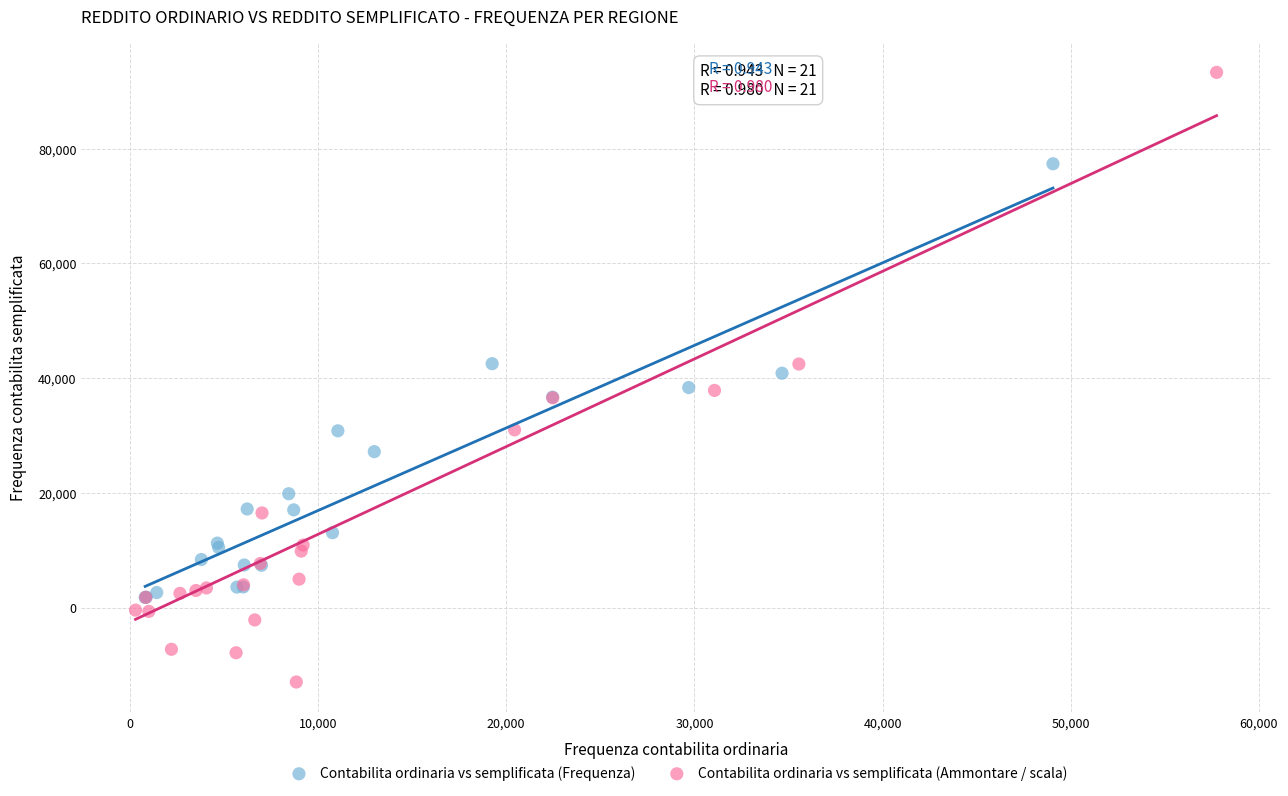

Which series has the widest spread of Y values?

Contabilita ordinaria vs semplificata (Ammontare / scala)